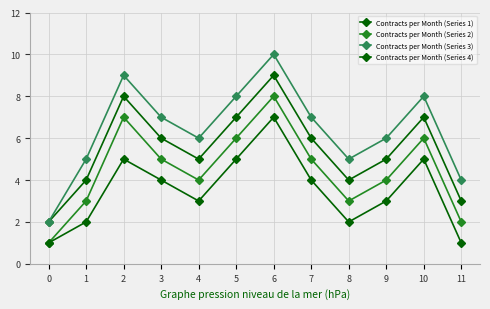

How many lines are shown in the chart?

4